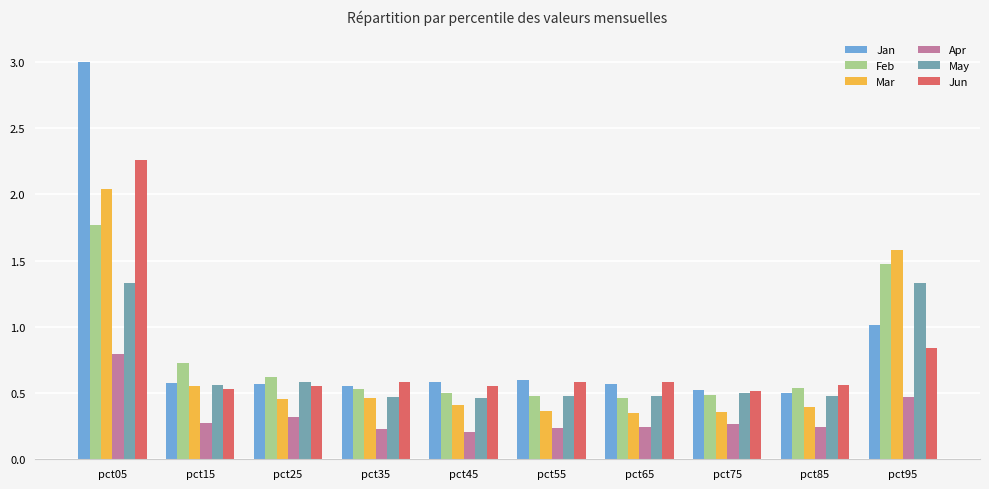

The Jun series shows 0.9 at pct25. True or false?

False